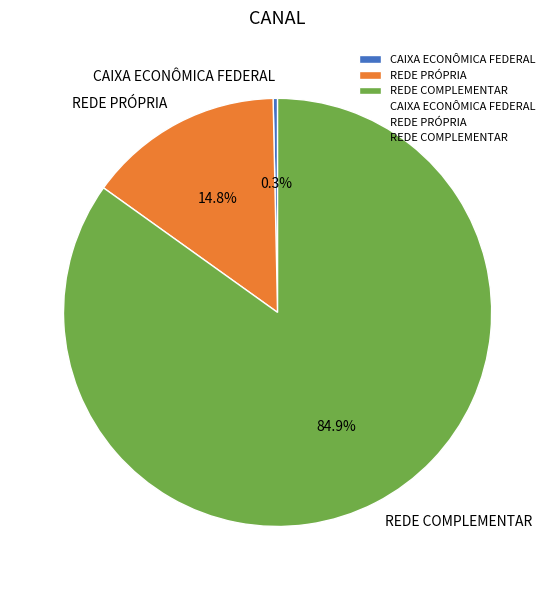

How many segments does this pie chart have?

3